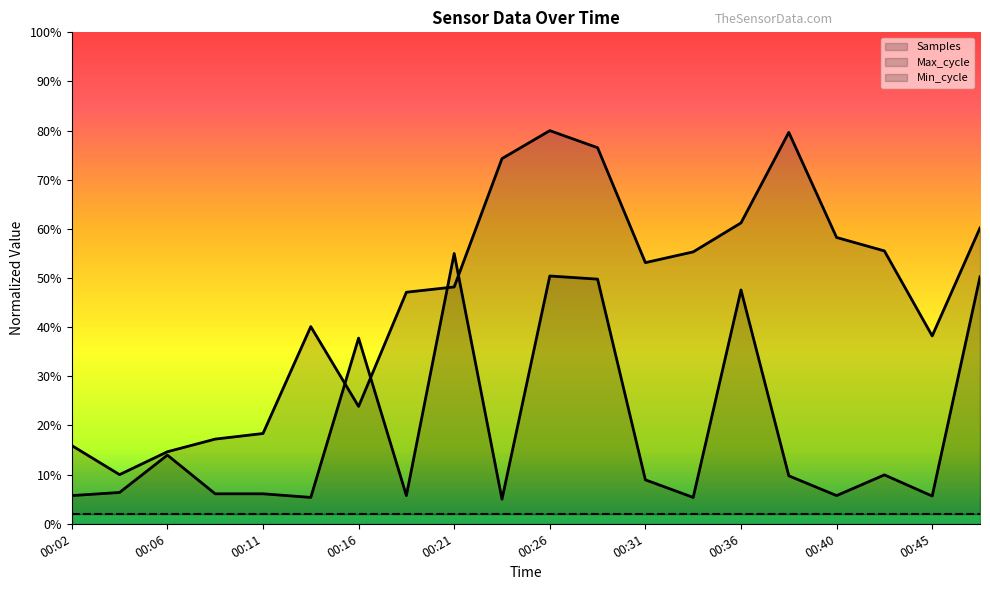

How many interior local peaks does the Samples series have?

3